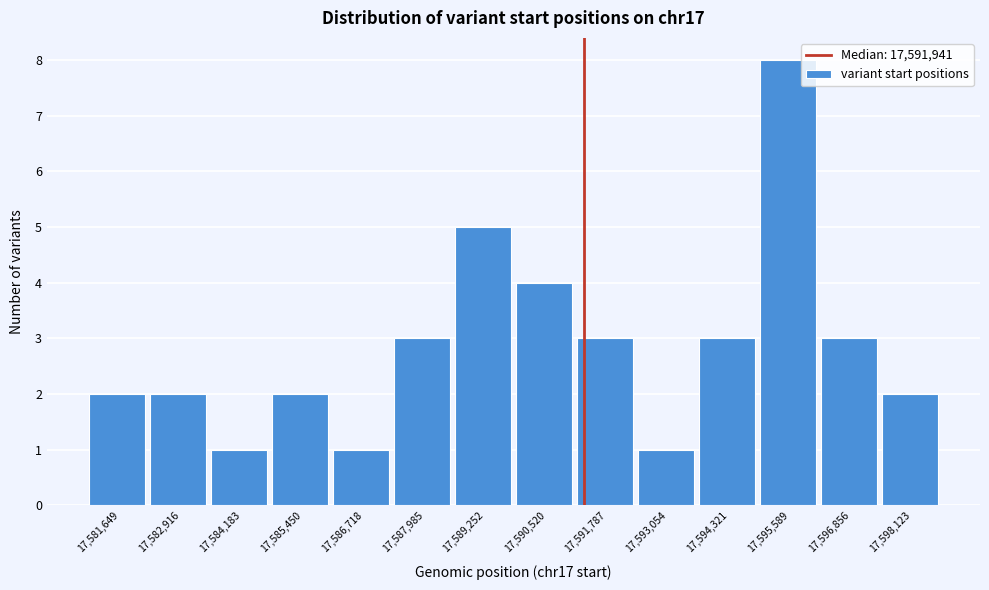

Reading left to right, extract all data points from this chart.

2	2	1	2	1	3	5	4	3	1	3	8	3	2